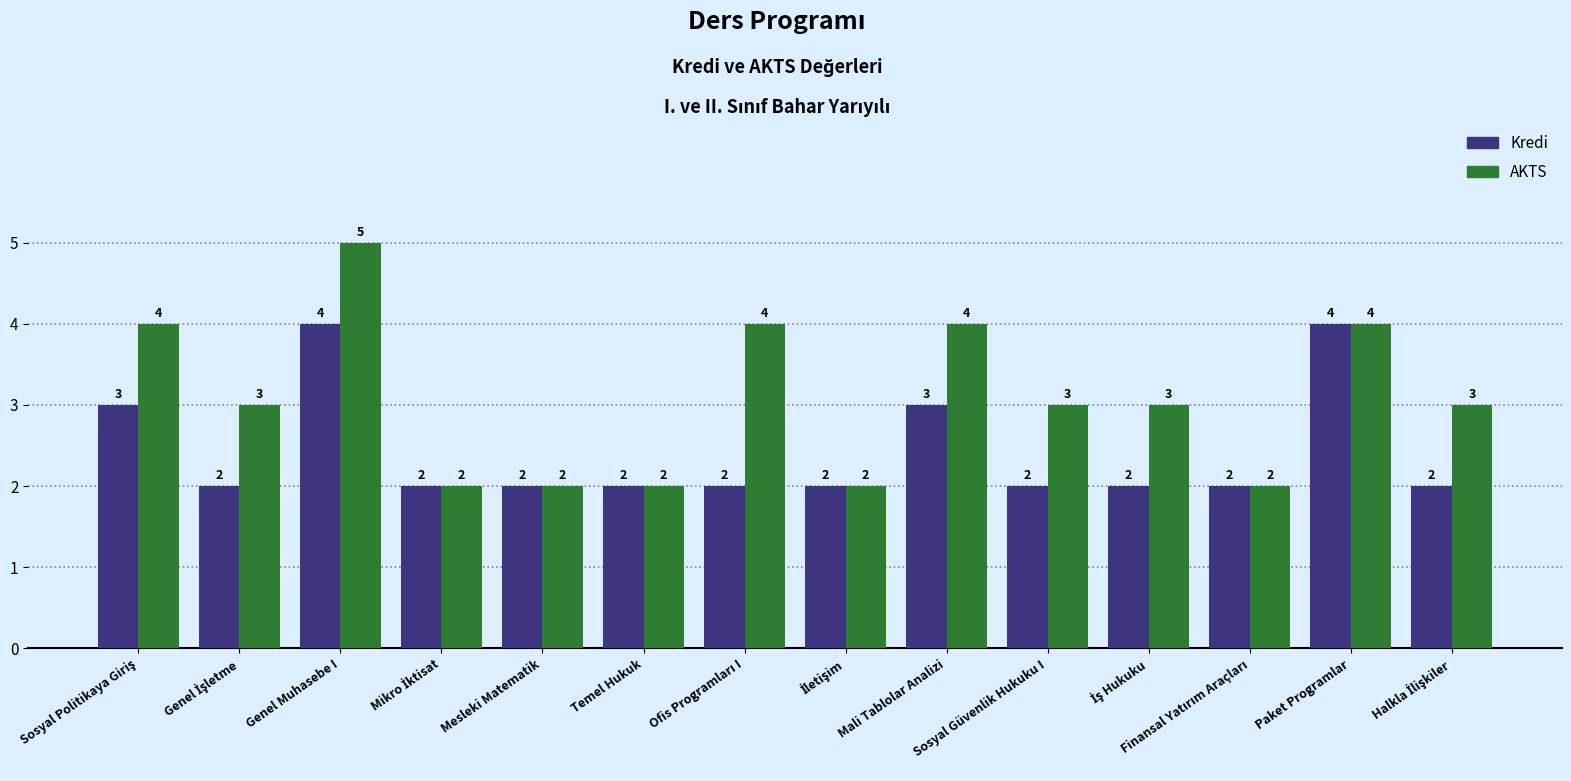

Which series has the largest total across all categories?

AKTS